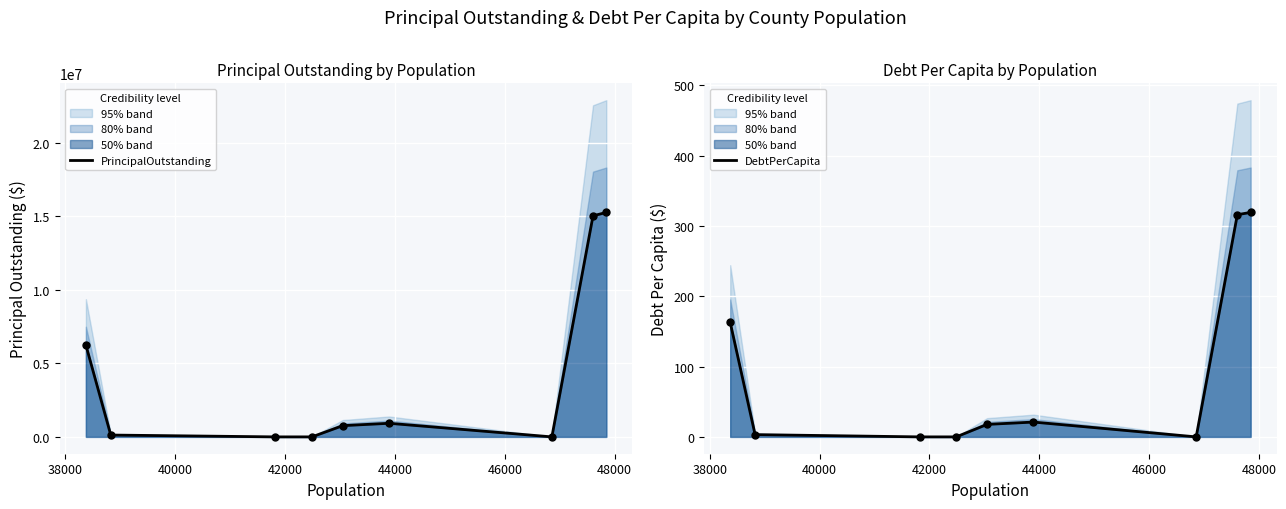

Which series reaches the minimum Y coordinate?

PrincipalOutstanding